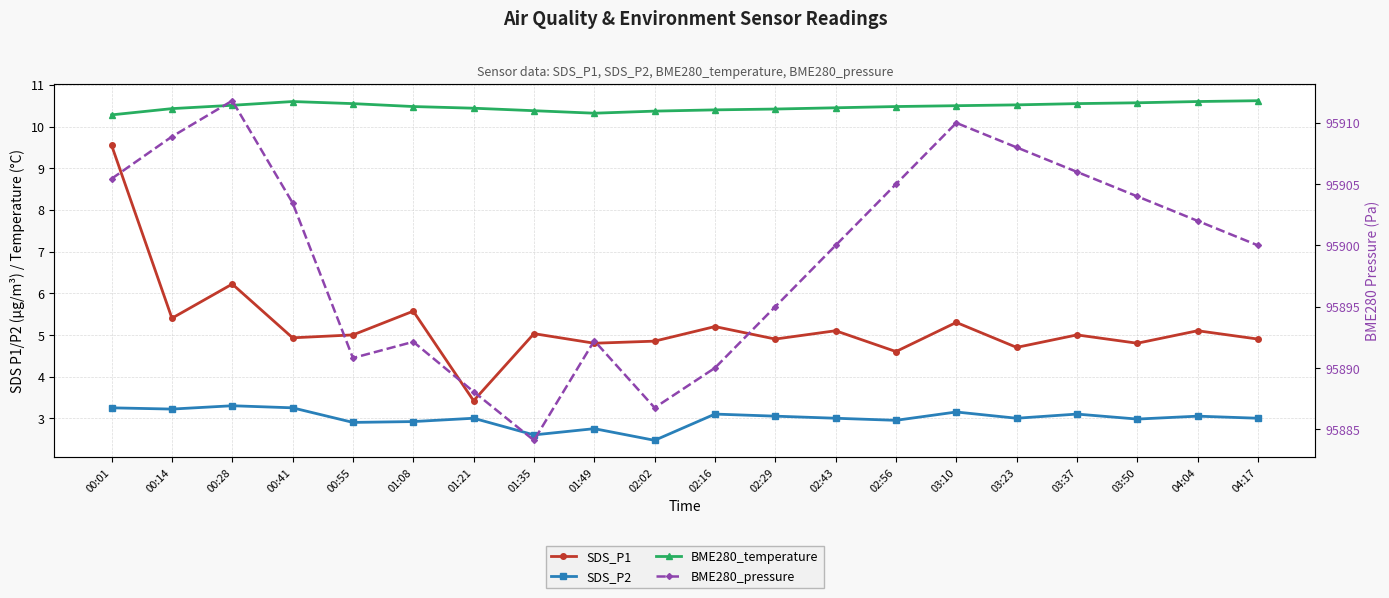

At which label does BME280_pressure reach its minimum?

01:35